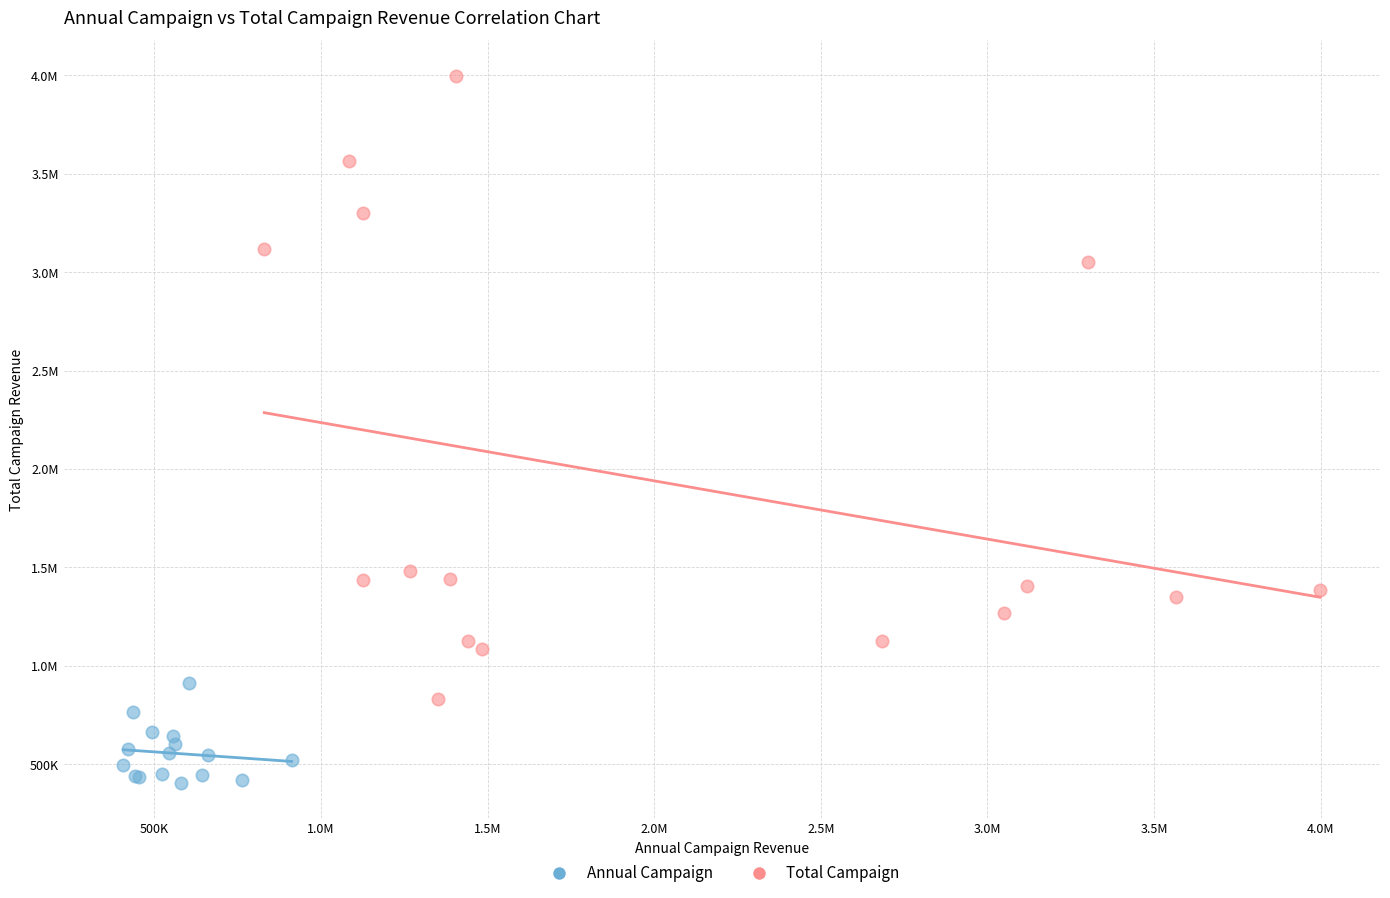

What are all the series names shown in the legend?

Annual Campaign, Total Campaign